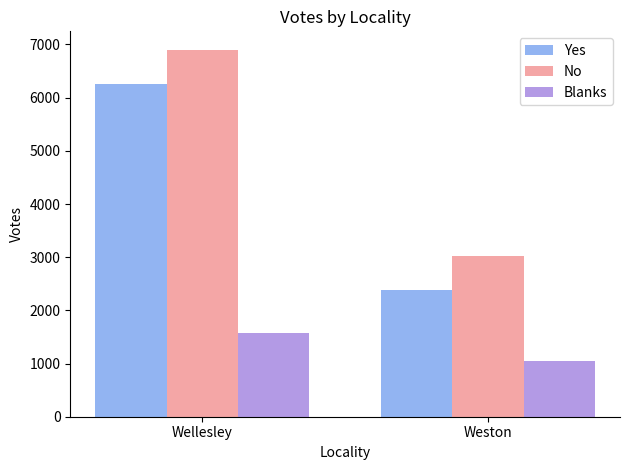

What is the sum of the Blanks values at Wellesley and Weston?

2608